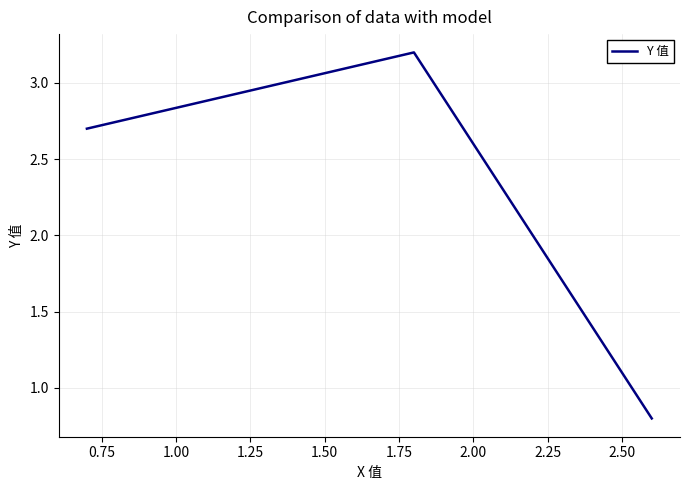

What is the minimum value shown in the chart?

0.8